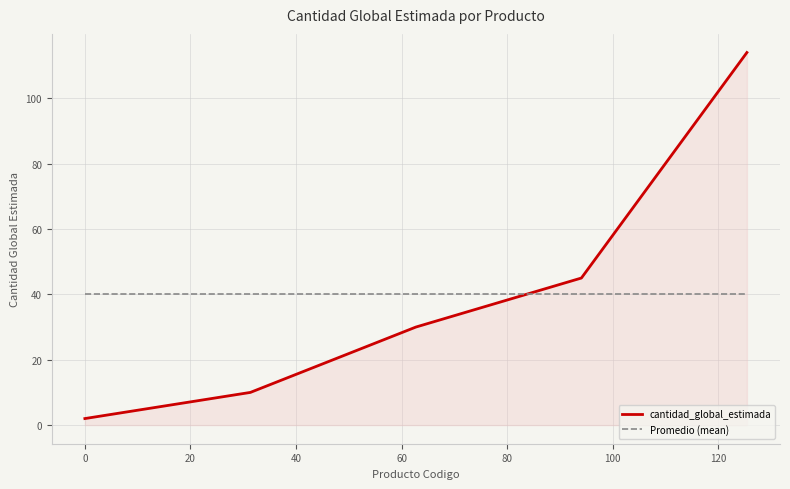

What is the lowest value of the Promedio (mean) series?

40.2